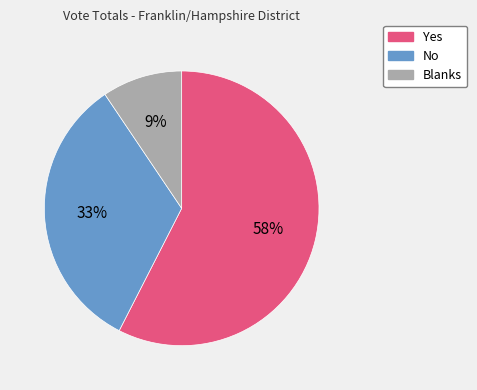

Count the number of slices in the pie.

3